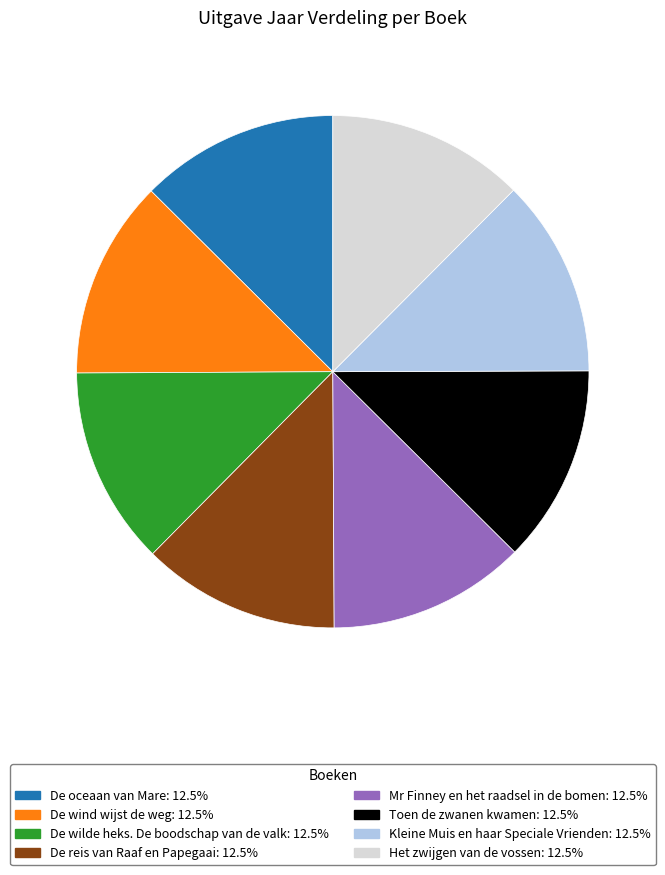

The De wind wijst de weg slice represents 13% of the pie. True or false?

True